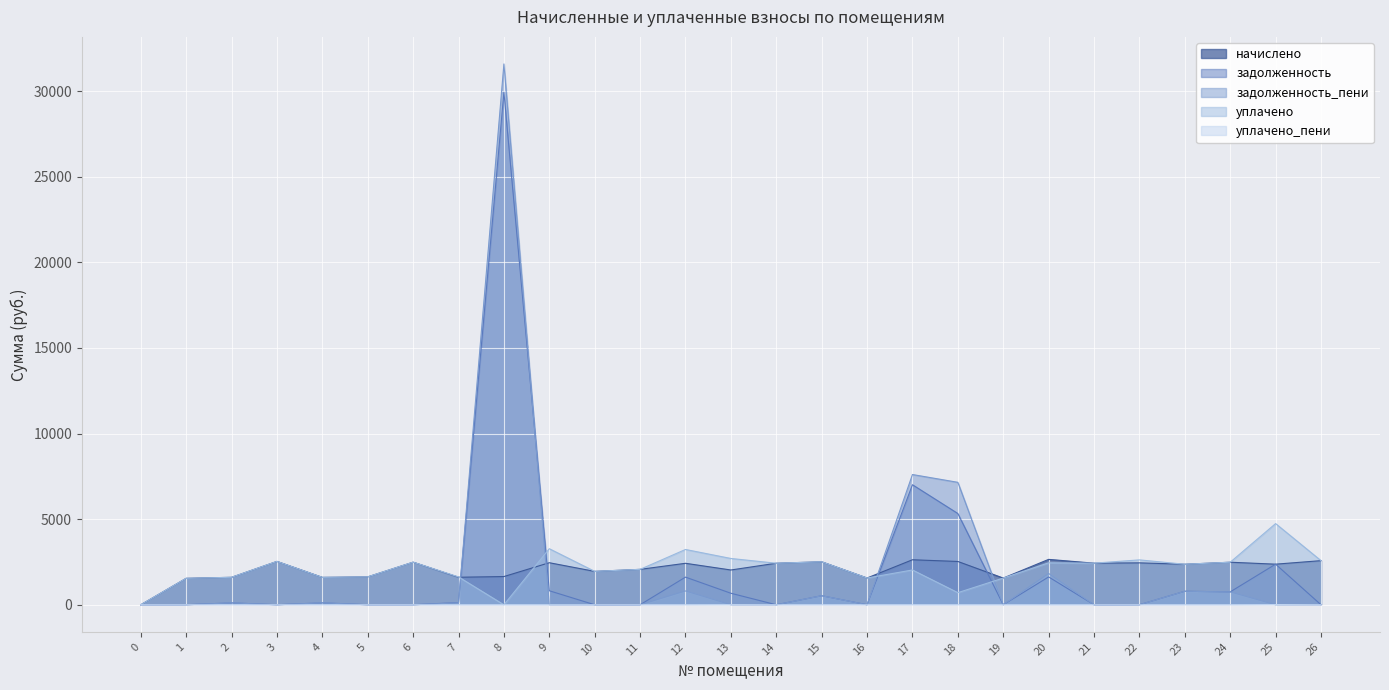

What is the greatest value displayed?

31587.5